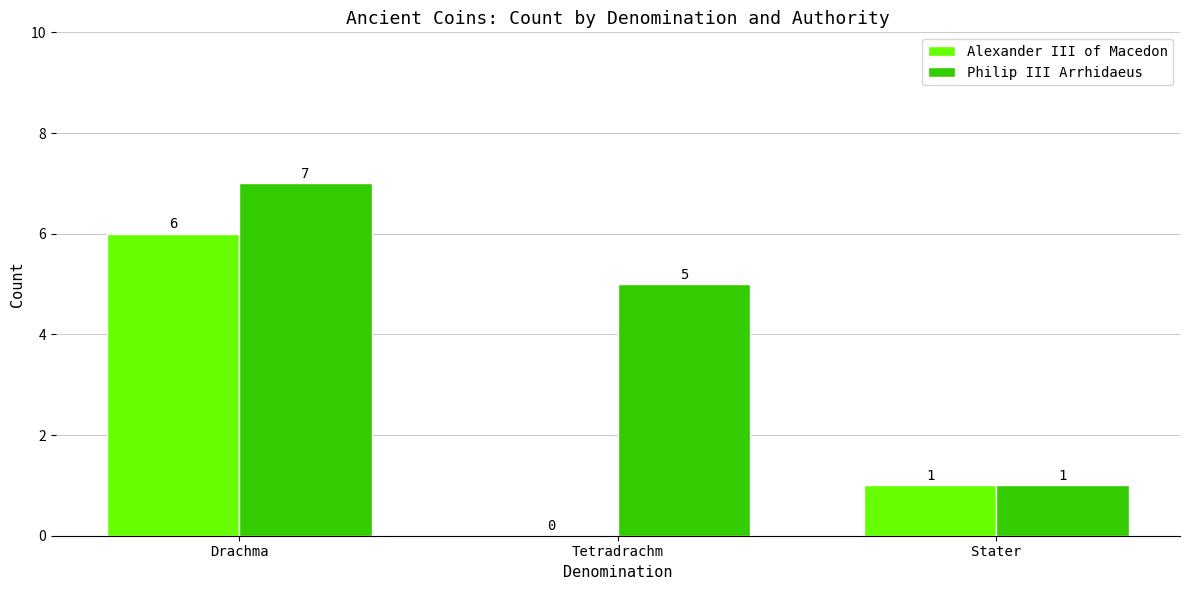

Where does the Philip III Arrhidaeus series first go above 5?

Drachma